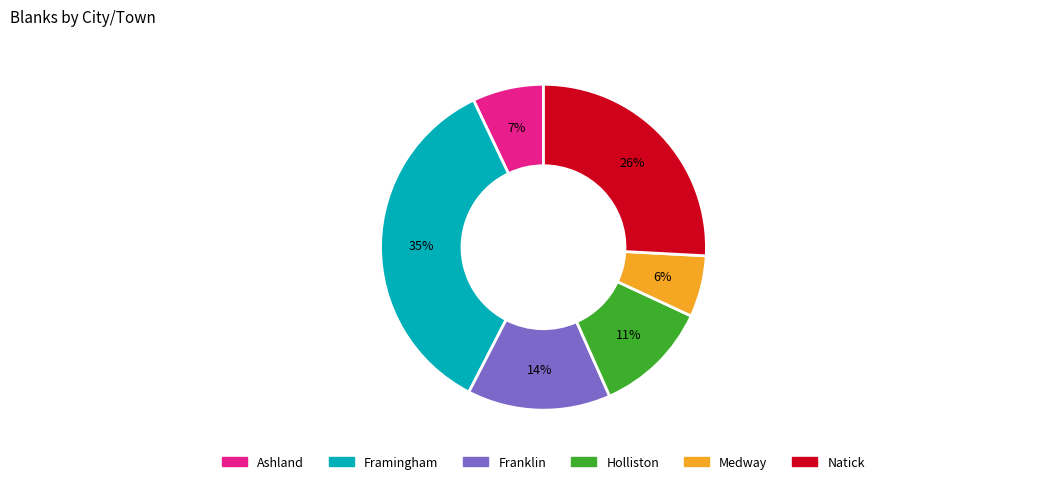

Does any single category account for the majority?

No